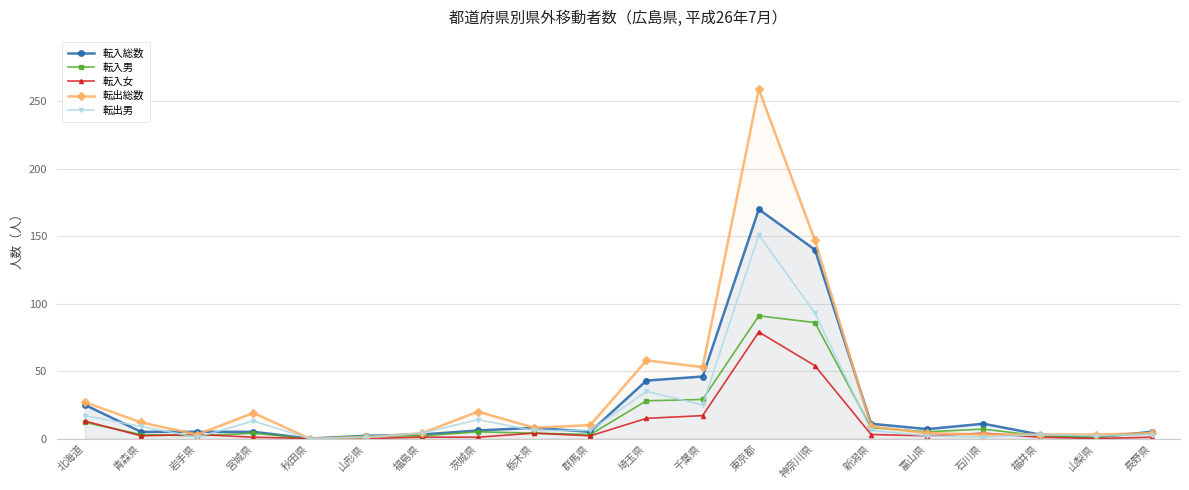

What is the label of the 10th point from the right?

埼玉県